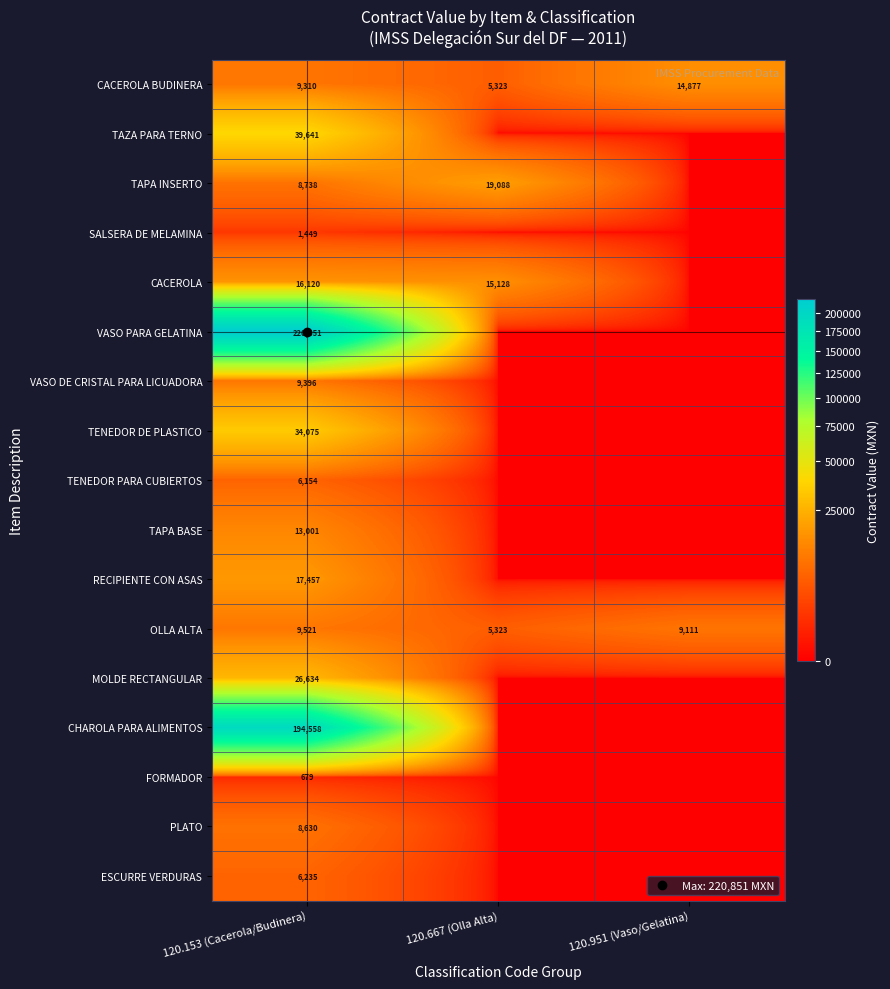

At which category is the sum across all series the highest?

120.153 (Cacerola/Budinera)